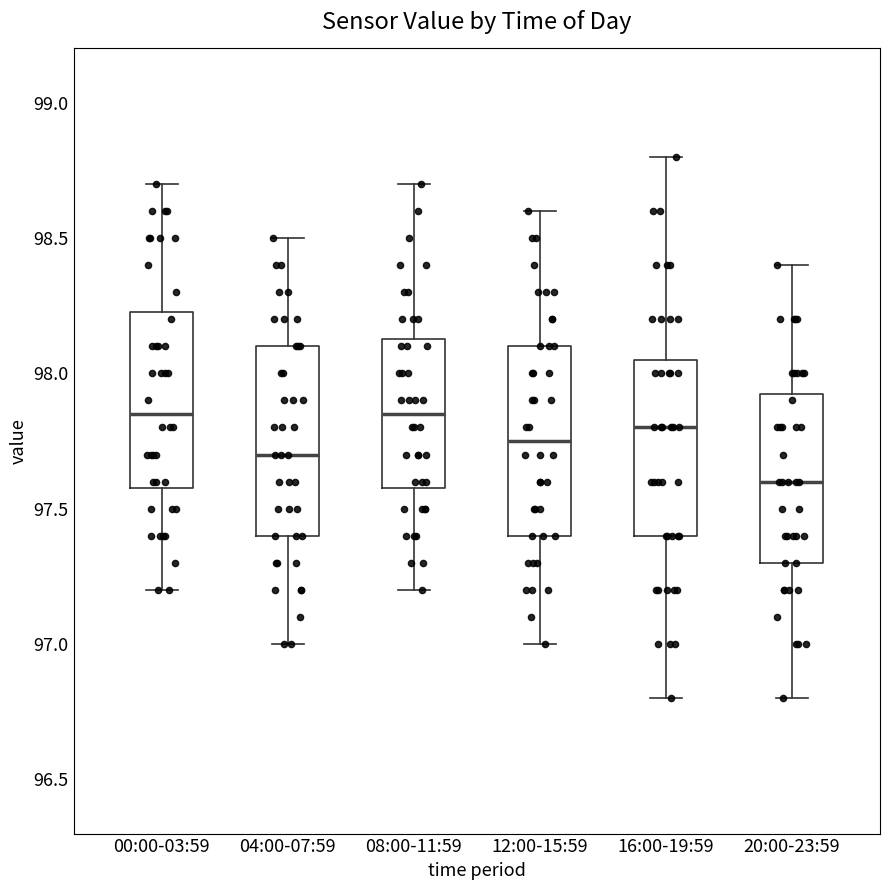

Reading left to right, transcribe this box plot: for each box, give where its median line is, the range the box spans, and where its two whiskers end, as read against the y-axis. The values are not printed on the chart, so give them approximately, as read against the axis.

00:00-03:59: median 97.85, box 97.60 to 98.25, whiskers 97.20 to 98.70
04:00-07:59: median 97.70, box 97.40 to 98.10, whiskers 97.00 to 98.50
08:00-11:59: median 97.85, box 97.60 to 98.15, whiskers 97.20 to 98.70
12:00-15:59: median 97.75, box 97.40 to 98.10, whiskers 97.00 to 98.60
16:00-19:59: median 97.80, box 97.40 to 98.05, whiskers 96.80 to 98.80
20:00-23:59: median 97.60, box 97.30 to 97.95, whiskers 96.80 to 98.40